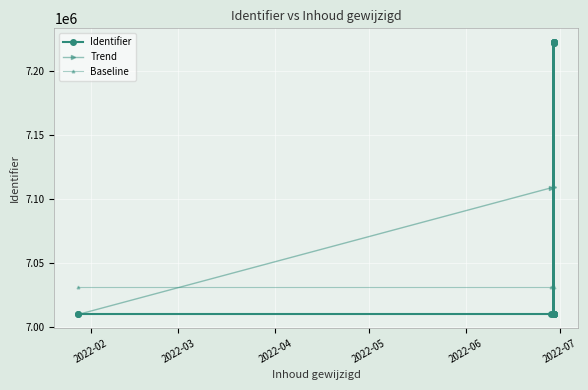

Reading left to right, list all the values displayed in this chart.

2022-01-28=7010306	2022-01-28=7010336	2022-06-28=7010335	2022-06-29=7010352	2022-06-29=7221371	2022-06-29=7010360	2022-06-29=7010361	2022-06-29=7010362	2022-06-29=7010363	2022-06-29=7010364	2022-06-29=7222019	2022-06-29=7221378	2022-06-29=7222089	2022-06-29=7222124	2022-06-29=7010403	2022-06-29=7222256	2022-06-29=7222261